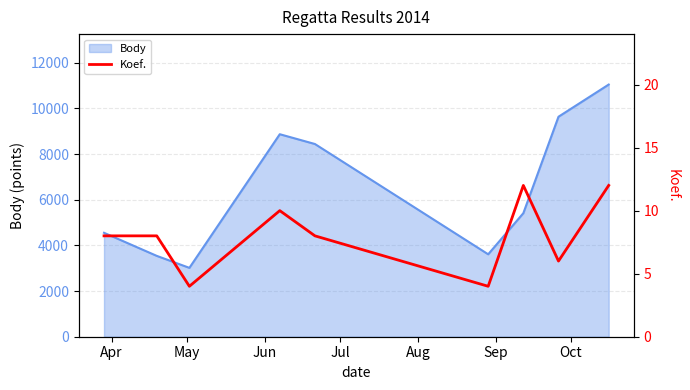

What is the lowest value of the Body series?

3017